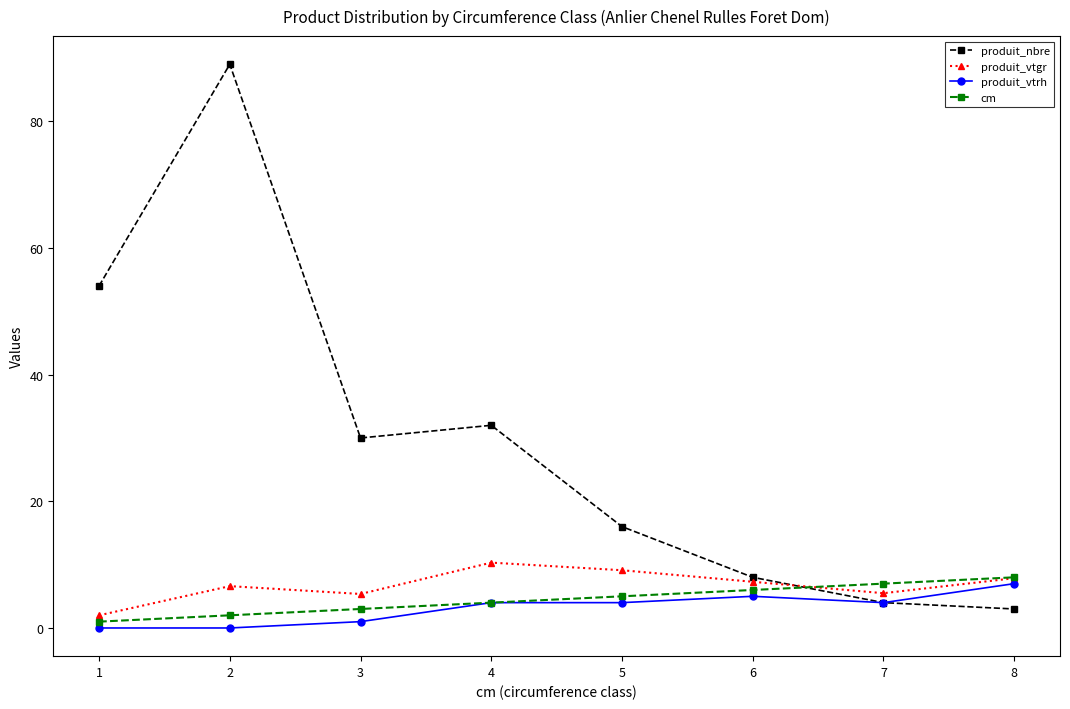

What is the value of the cm point at the 1st from the left?

1.0